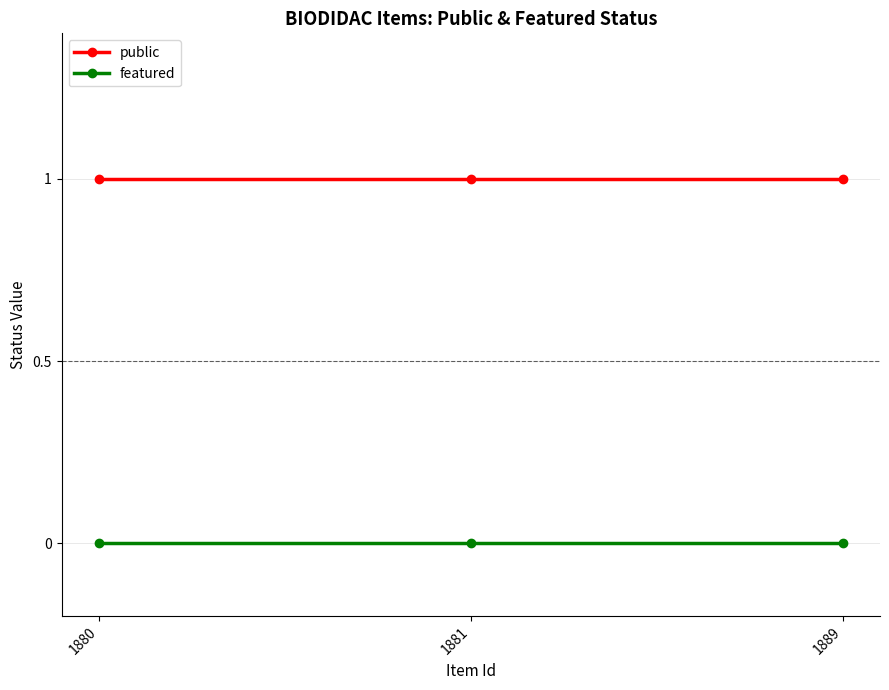

What are all the series names shown in the legend?

public, featured